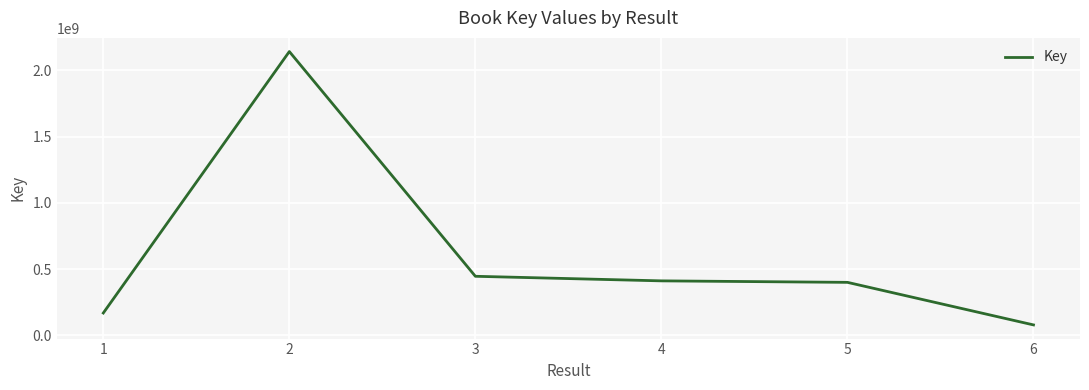

The value at 3 is 638322416. True or false?

False